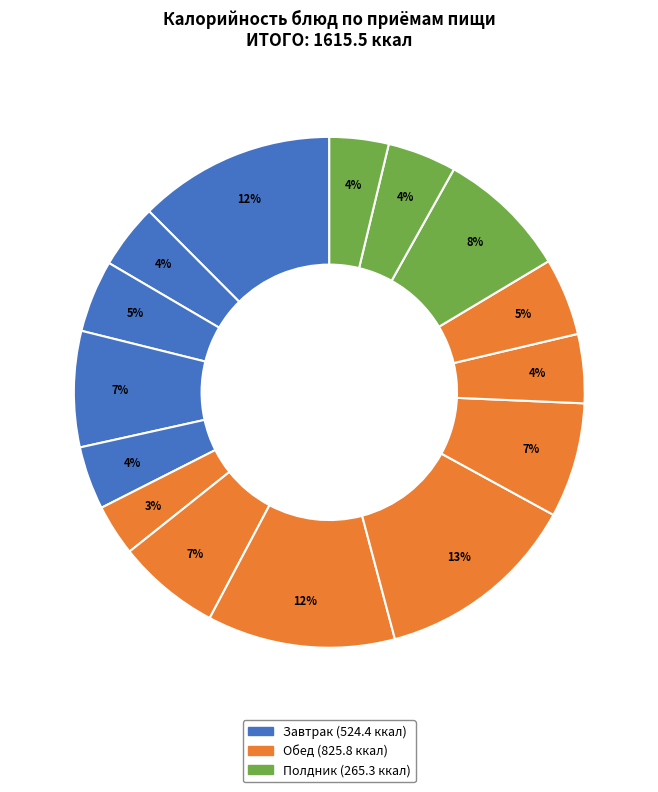

Count the number of slices in the pie.

15